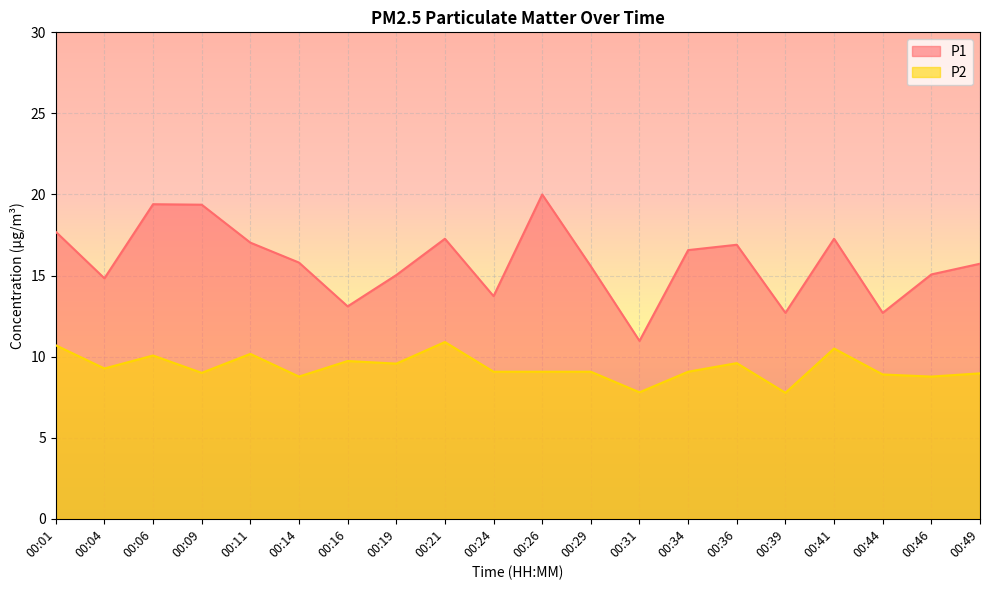

Does the chart display data point markers on the line(s)?

No